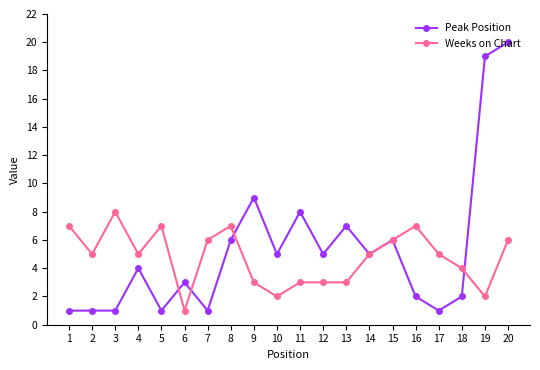

What is the maximum value for Weeks on Chart?

8